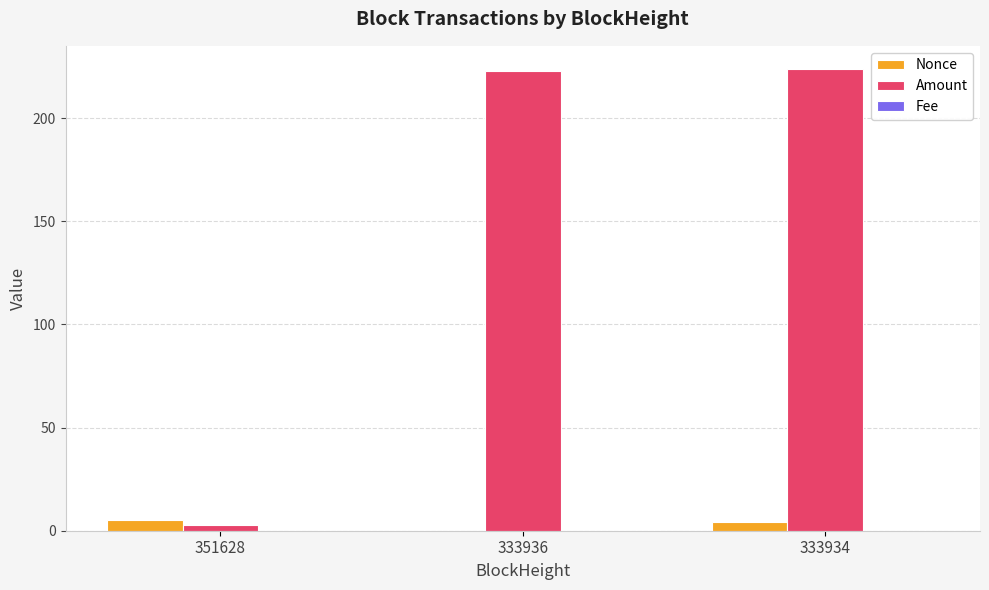

Which series changed the most between 351628 and 333936?

Amount